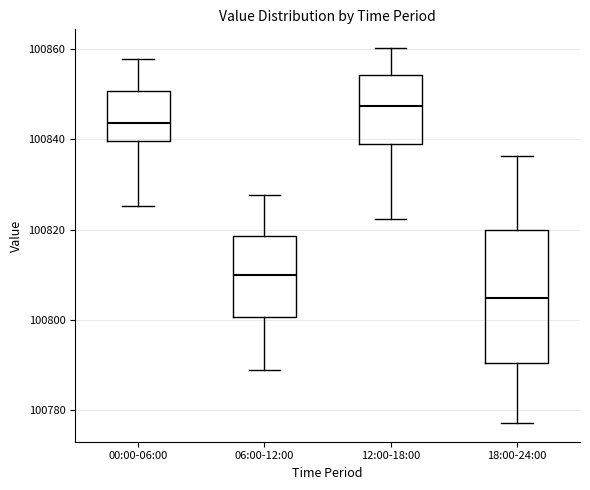

Comparing the boxes themselves (not the whiskers), which one is the tallest?

18:00-24:00